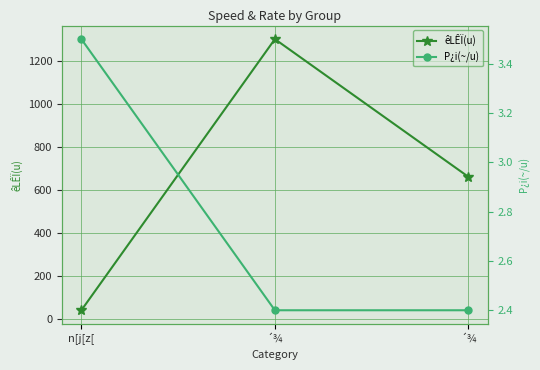

What are all the series names shown in the legend?

êLÊÏ(u), P¿i(~/u)